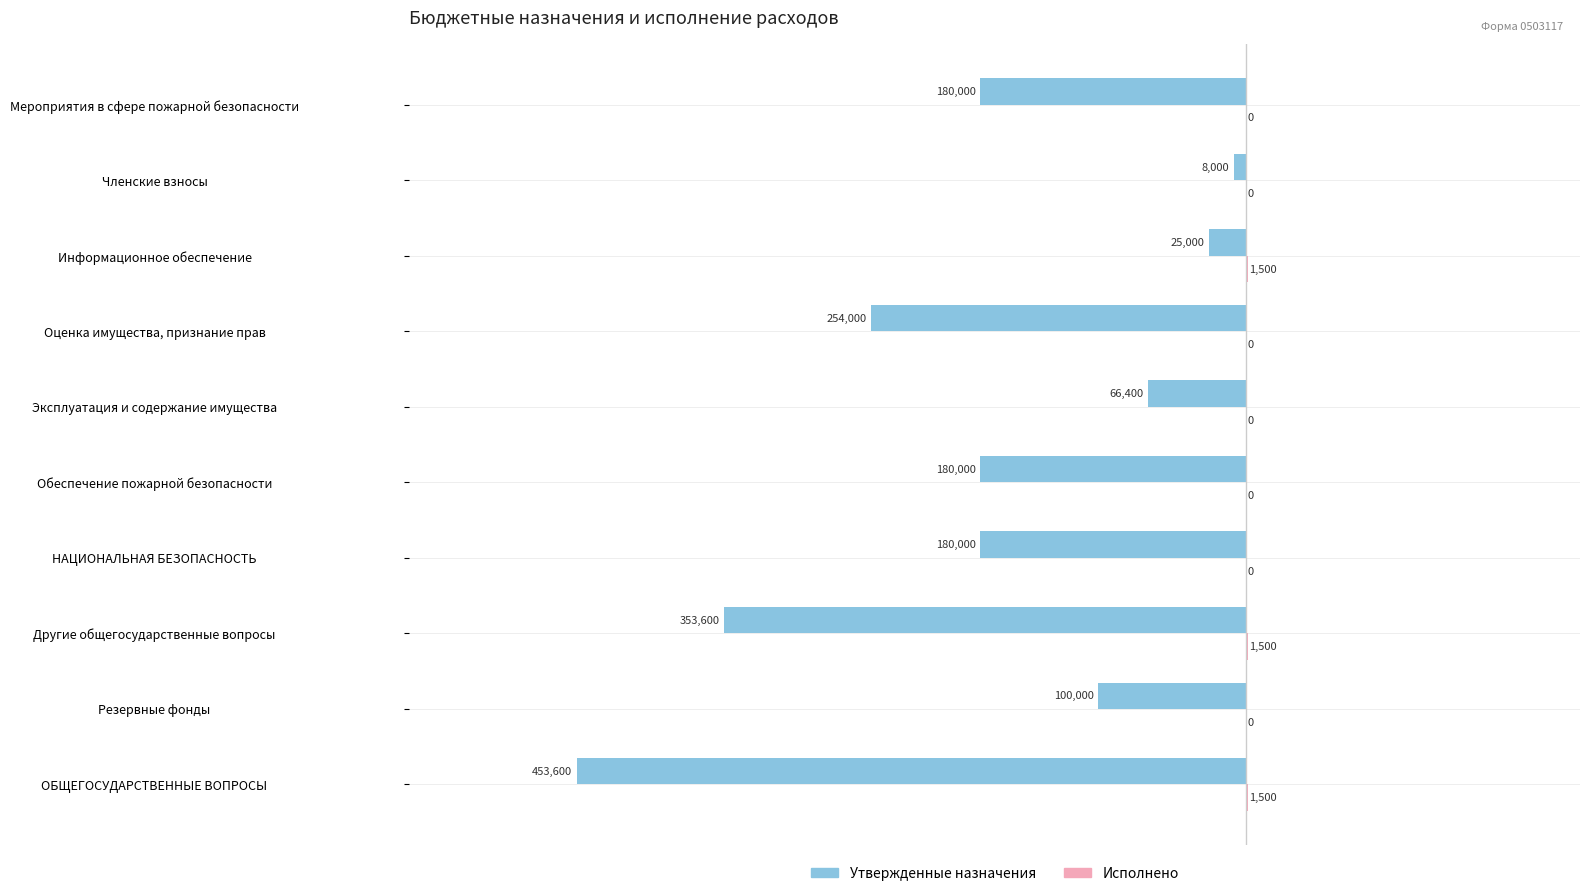

What is the total value across all series at ОБЩЕГОСУДАРСТВЕННЫЕ ВОПРОСЫ?

-452100